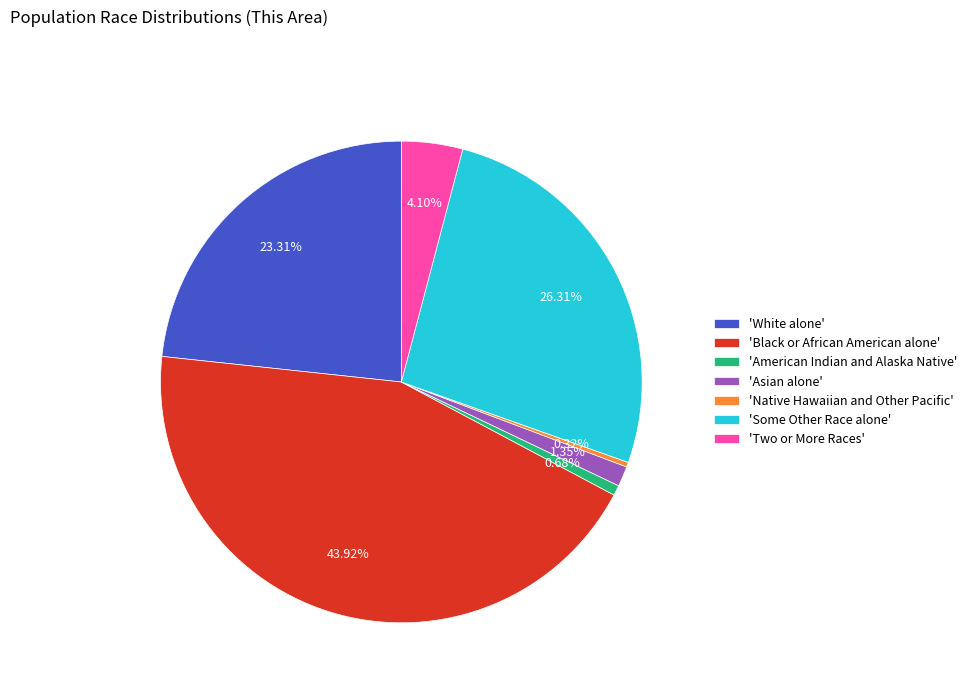

Is there a majority slice in this chart?

No